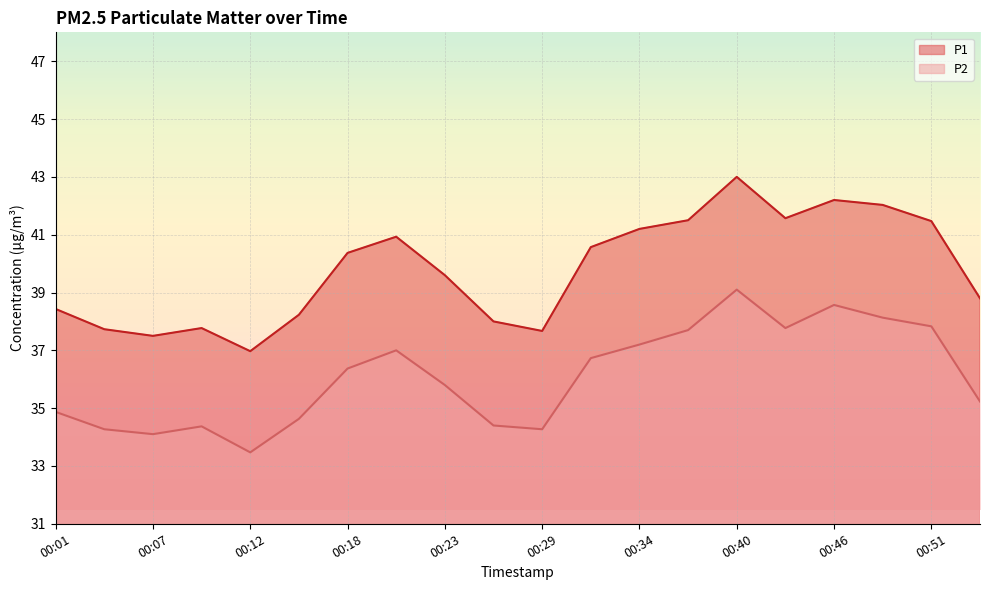

Reading left to right, extract all data points from this chart.

P1: 38.4	37.7	37.5	37.8	37.0	38.2	40.4	40.9	39.6	38.0	37.7	40.6	41.2	41.5	43.0	41.6	42.2	42.0	41.5	38.8
P2: 34.9	34.3	34.1	34.4	33.5	34.6	36.4	37.0	35.8	34.4	34.3	36.7	37.2	37.7	39.1	37.8	38.6	38.1	37.8	35.2